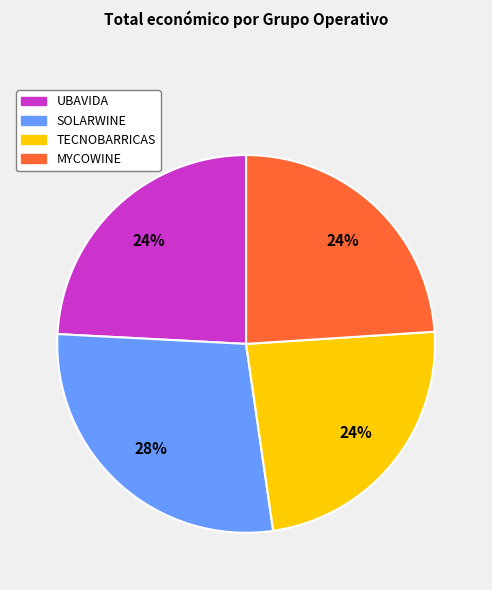

Is the sum of MYCOWINE and UBAVIDA greater than half?

No